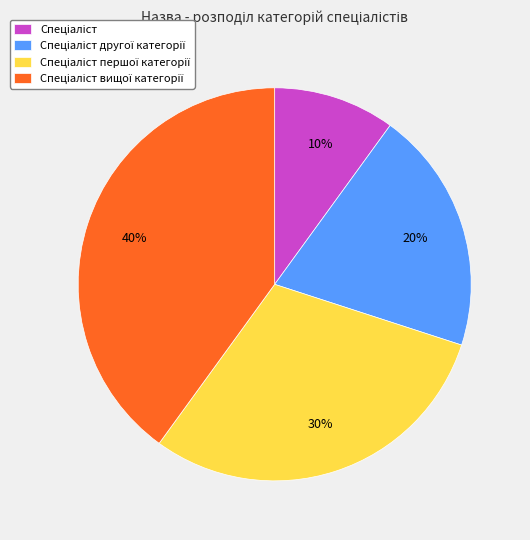

How many slices are in this pie chart?

4